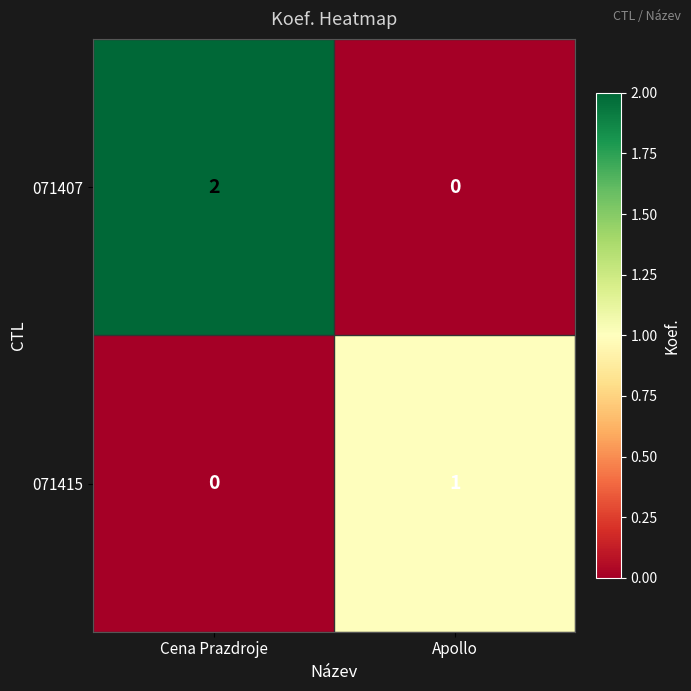

Which series changed the most between Cena Prazdroje and Apollo?

071407